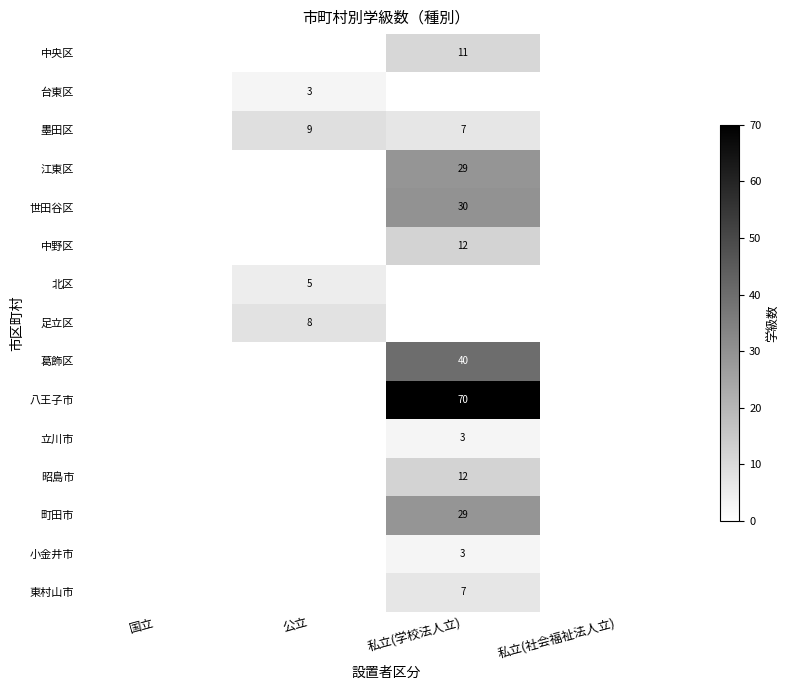

At which category is the sum across all series the highest?

私立(学校法人立)